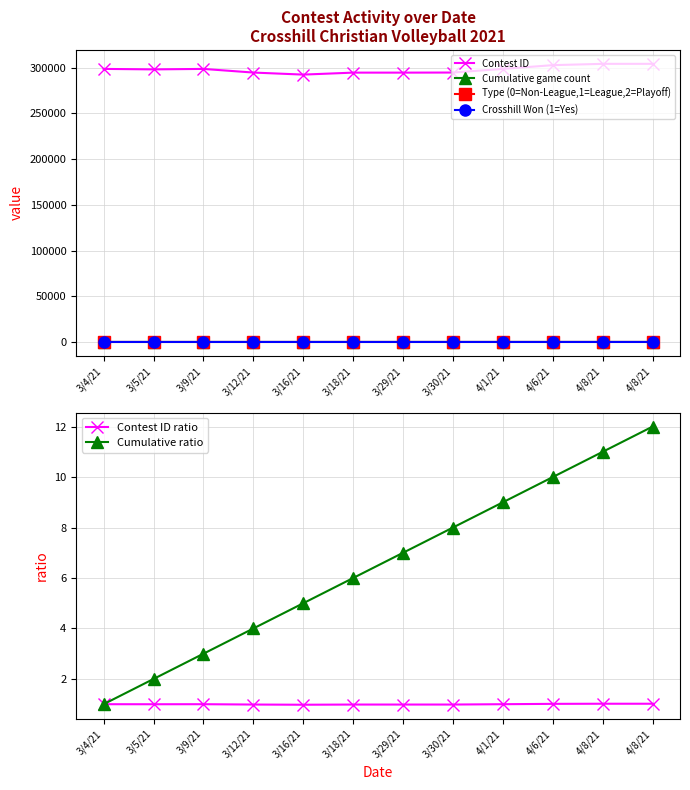

True or false: Crosshill Won (1=Yes) has more than 0 points higher than both neighbors.

True